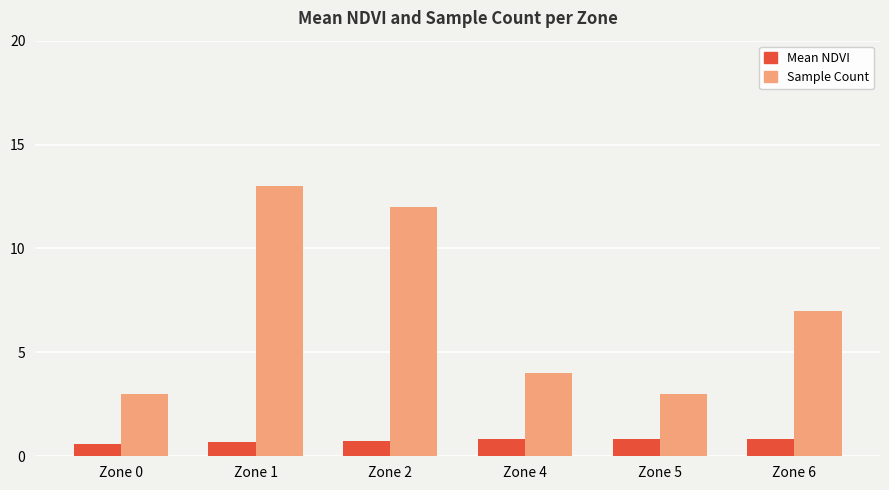

The value of Sample Count at Zone 6 is 9.3. True or false?

False